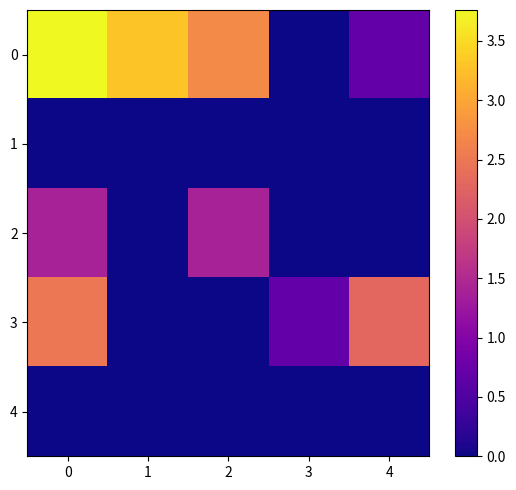

Which series has the largest range (max minus min)?

row_0